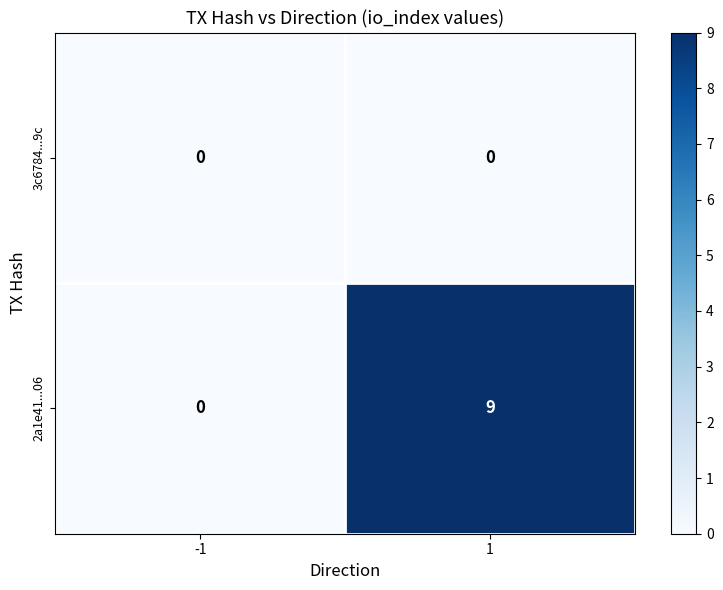

What is the difference between the highest and lowest values at 1?

9